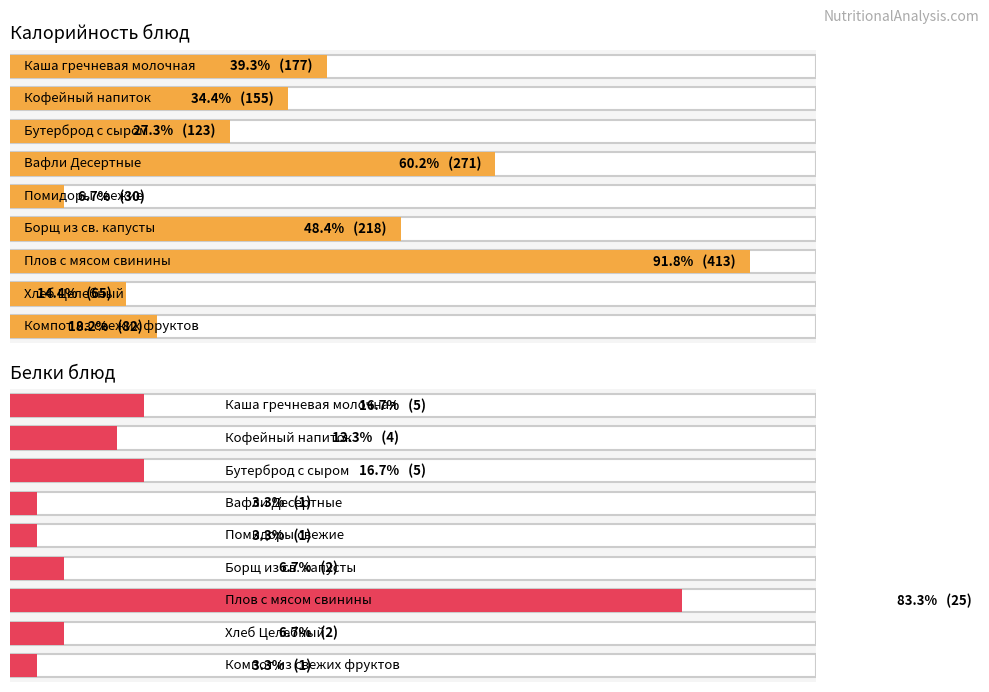

Which category has the lowest value in the Калорийность series?

Помидоры свежие